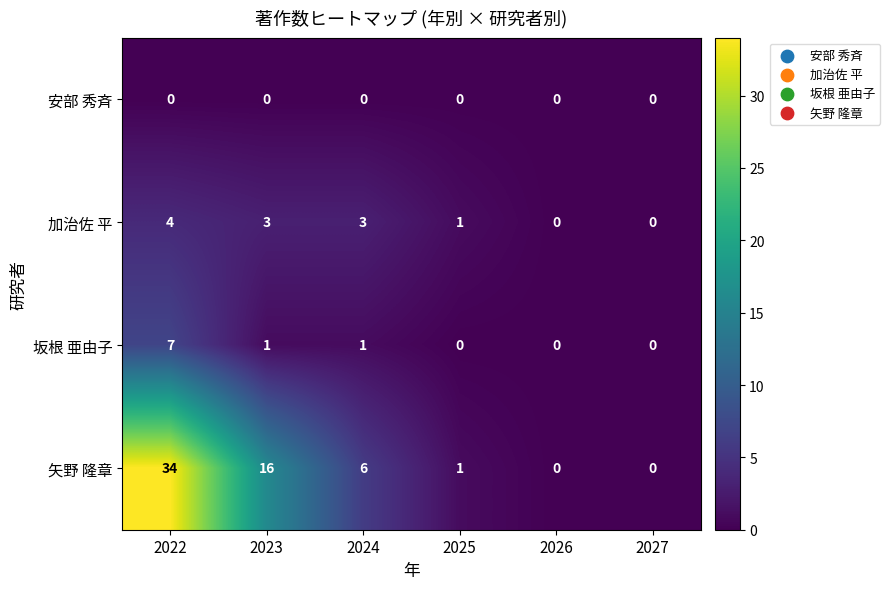

Count the number of data series in this chart.

4